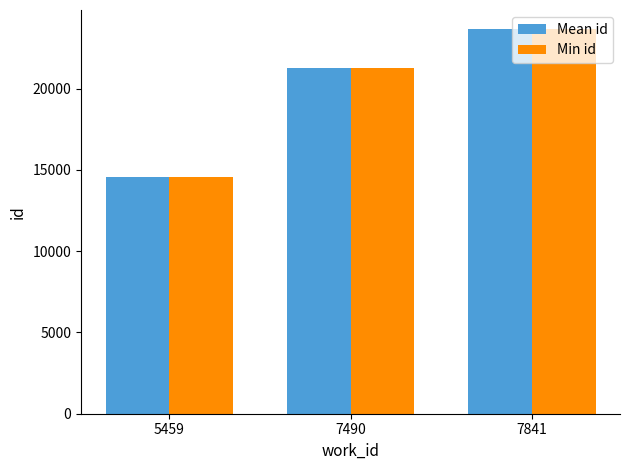

At which label does Min id reach its peak?

7841